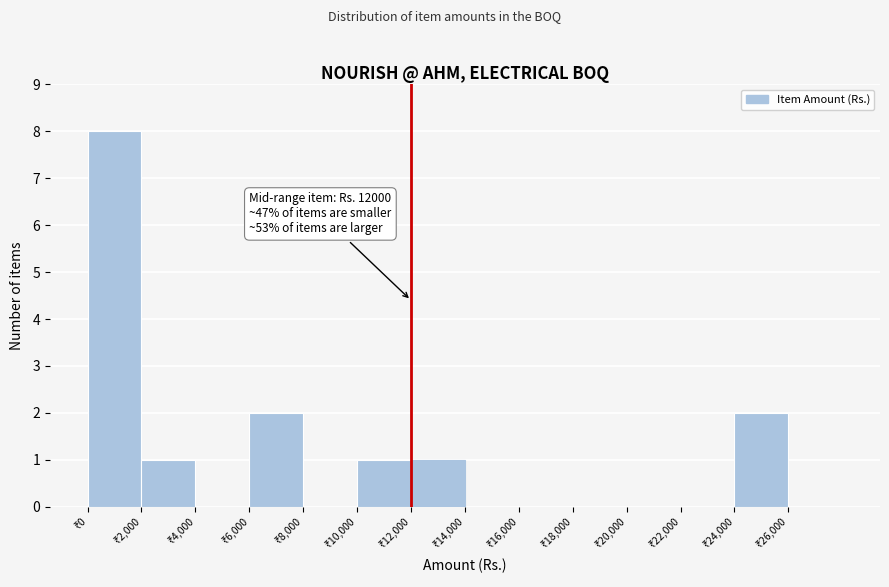

Over which range of the x-axis is the bar tallest?

0 to 2000